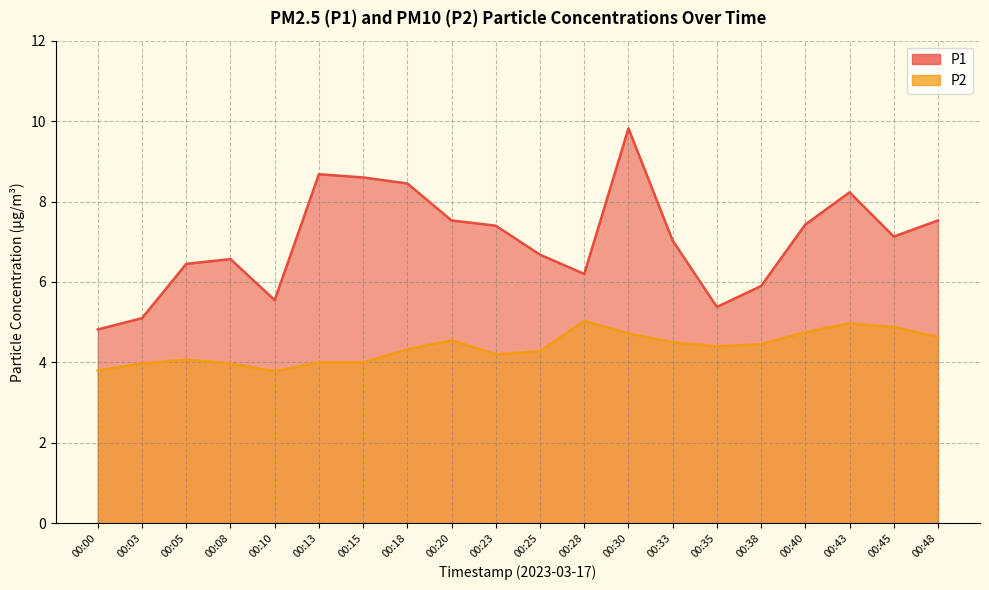

Rank the series at 00:08 from highest to lowest value.

P1, P2